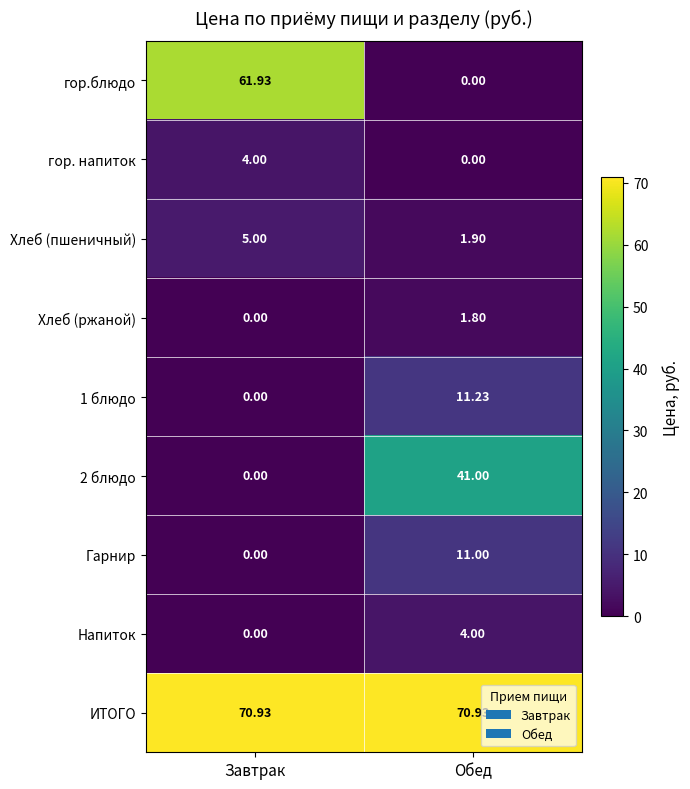

Between Завтрак and Обед, which series saw the biggest shift?

гор.блюдо